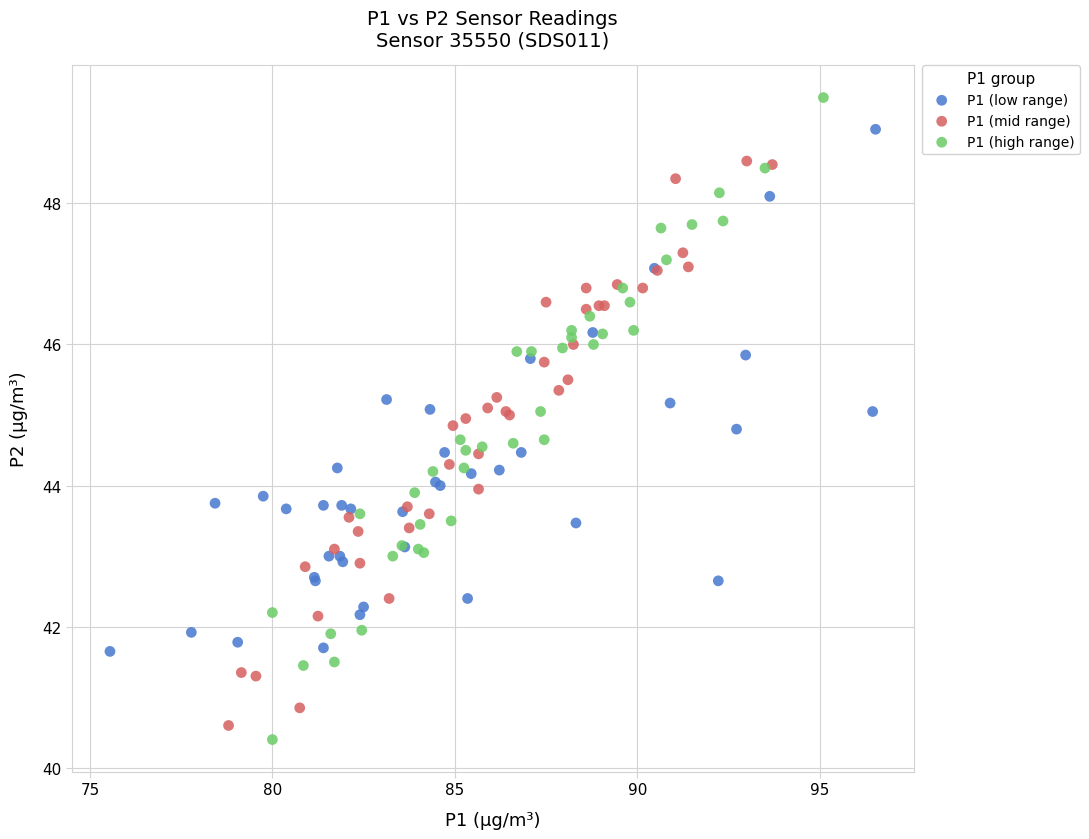

Which series reaches the minimum Y coordinate?

P1 (high range)